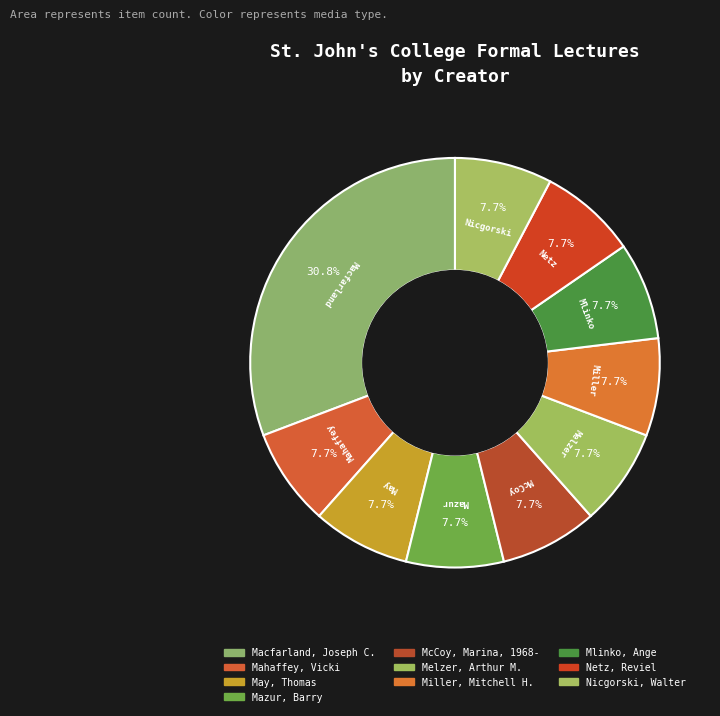

To the nearest percent, what portion does Macfarland, Joseph C. represent?

31%